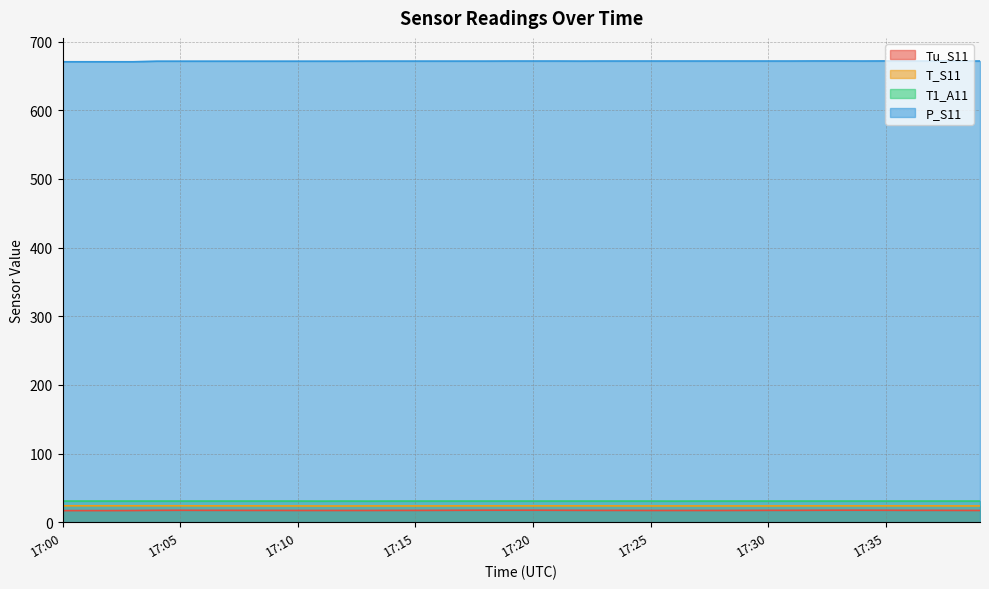

Reading left to right, transcribe all the data shown in this chart.

Tu_S11: 17.0	17.0	17.0	17.1	17.4	17.5	17.4	17.4	17.3	17.3	17.2	17.2	17.2	17.2	17.3	17.3	17.4	17.5	17.6	17.6	17.6	17.5	17.4	17.3	17.3	17.2	17.2	17.2	17.2	17.3	17.4	17.4	17.5	17.6	17.6	17.5	17.4	17.4	17.3	17.2
T_S11: 24.0	24.0	24.0	24.0	24.0	24.0	23.9	23.9	23.9	23.8	23.8	23.7	23.7	23.8	23.8	23.8	23.8	23.9	23.9	23.9	23.9	23.9	23.9	23.9	23.8	23.8	23.8	23.8	23.8	23.8	23.8	23.9	23.9	23.9	23.9	23.9	23.9	23.9	23.8	23.8
T1_A11: 30.9	30.9	30.9	30.9	30.9	30.9	30.9	30.9	30.9	30.9	30.9	30.8	30.9	30.8	30.9	30.9	30.9	30.9	30.9	30.9	30.9	30.9	30.9	30.9	30.9	30.9	30.8	30.9	30.9	30.9	30.9	30.9	30.9	30.9	30.9	30.9	30.9	30.9	30.9	30.9
P_S11: 670.5	670.5	670.5	670.5	671.4	671.4	671.4	671.4	671.4	671.4	671.4	671.4	671.4	671.5	671.5	671.5	671.5	671.5	671.5	671.6	671.6	671.6	671.5	671.6	671.6	671.6	671.6	671.6	671.6	671.6	671.6	671.6	671.7	671.7	671.6	671.7	671.6	671.6	671.6	671.6